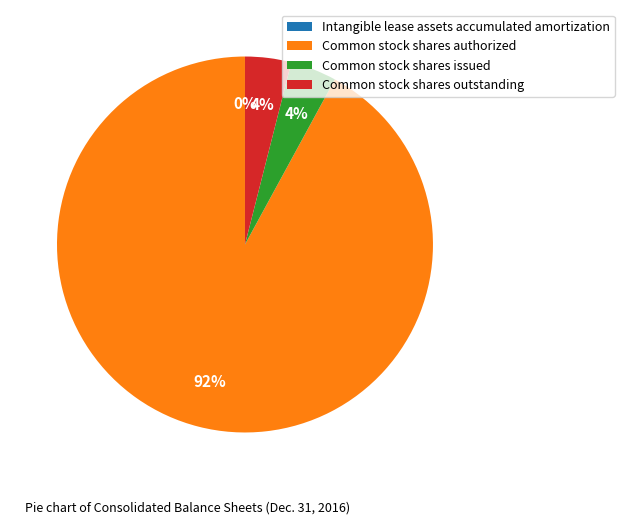

Does Common stock shares outstanding account for over 50% of the chart?

No